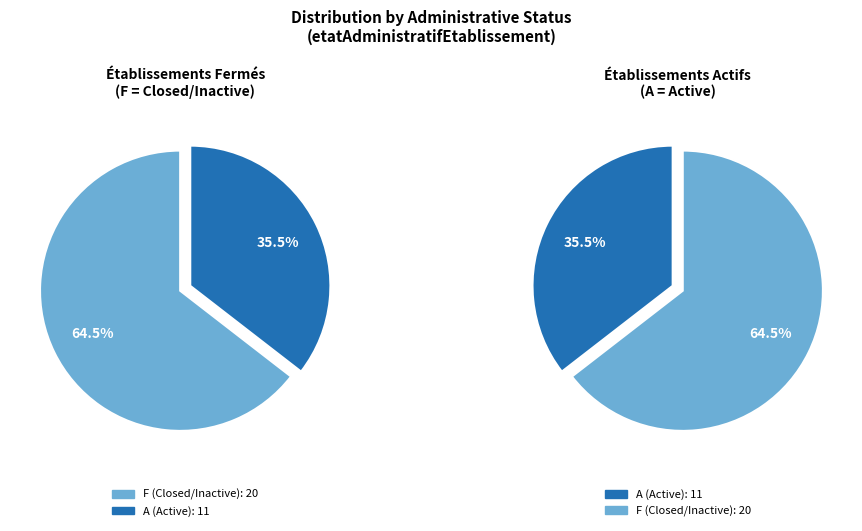

True or false: F accounts for 55% of the total.

False